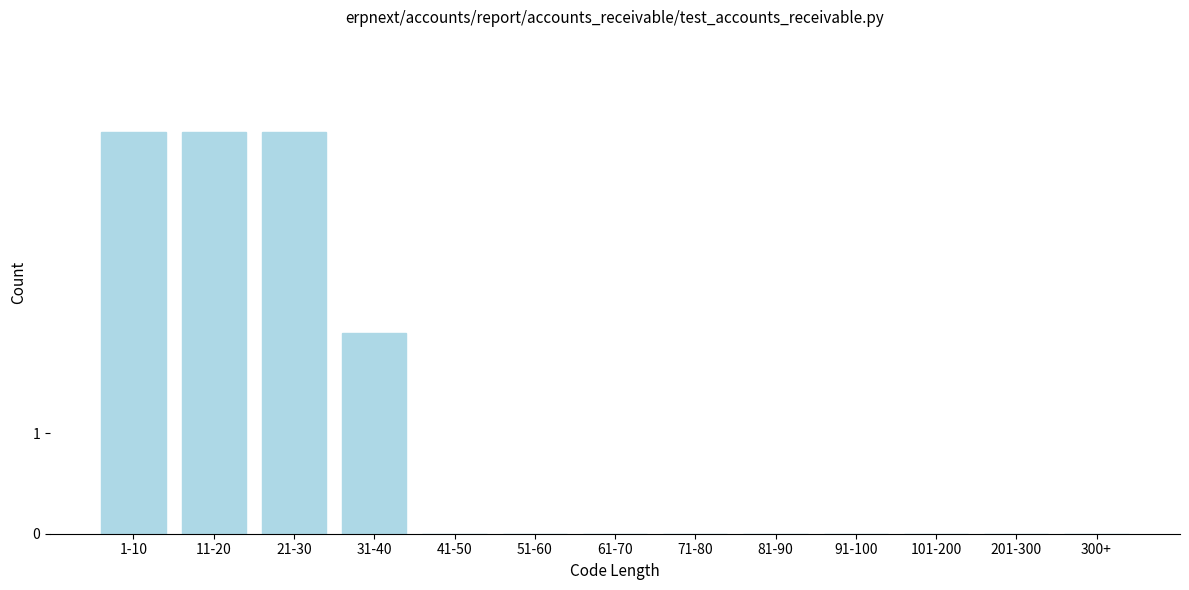

Reading right to left, transcribe all the data shown in this chart.

300+=0	201-300=0	101-200=0	91-100=0	81-90=0	71-80=0	61-70=0	51-60=0	41-50=0	31-40=2	21-30=4	11-20=4	1-10=4